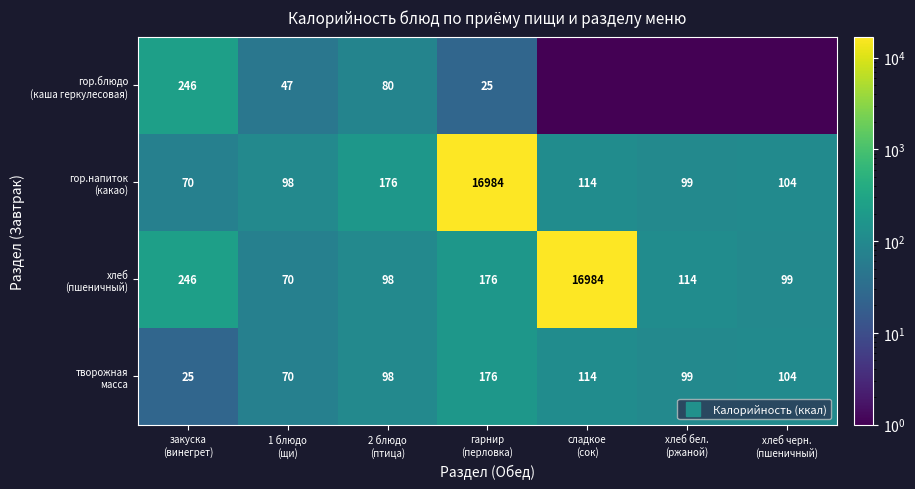

Where is хлеб (пшеничный) nearest to the value 8527?

закуска (винегрет)